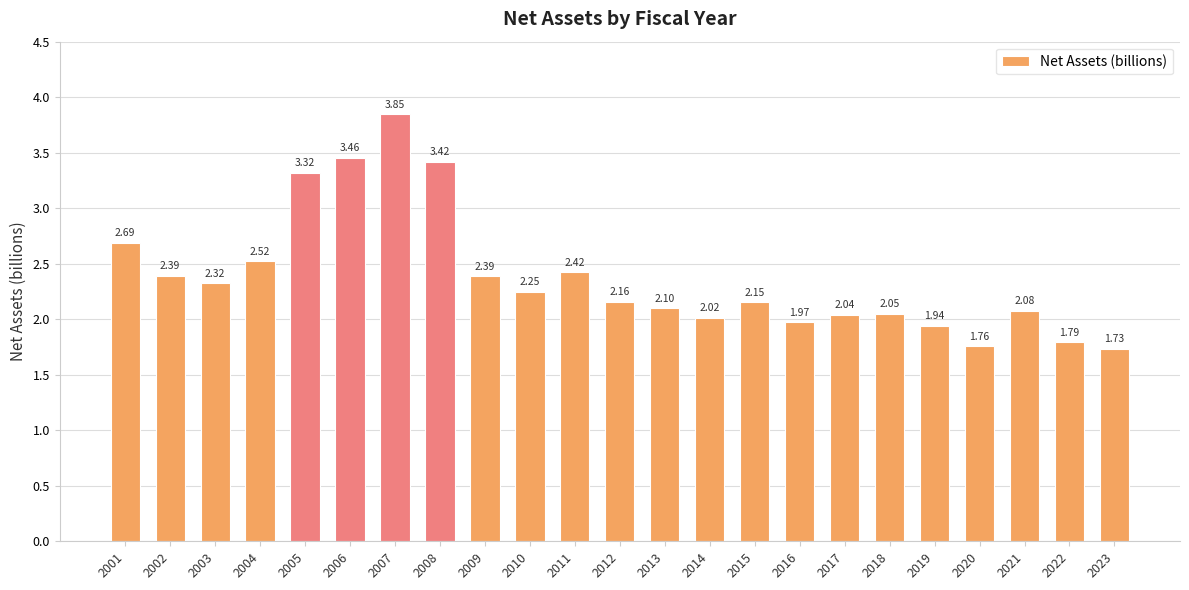

At which label is the value closest to 2?

2014